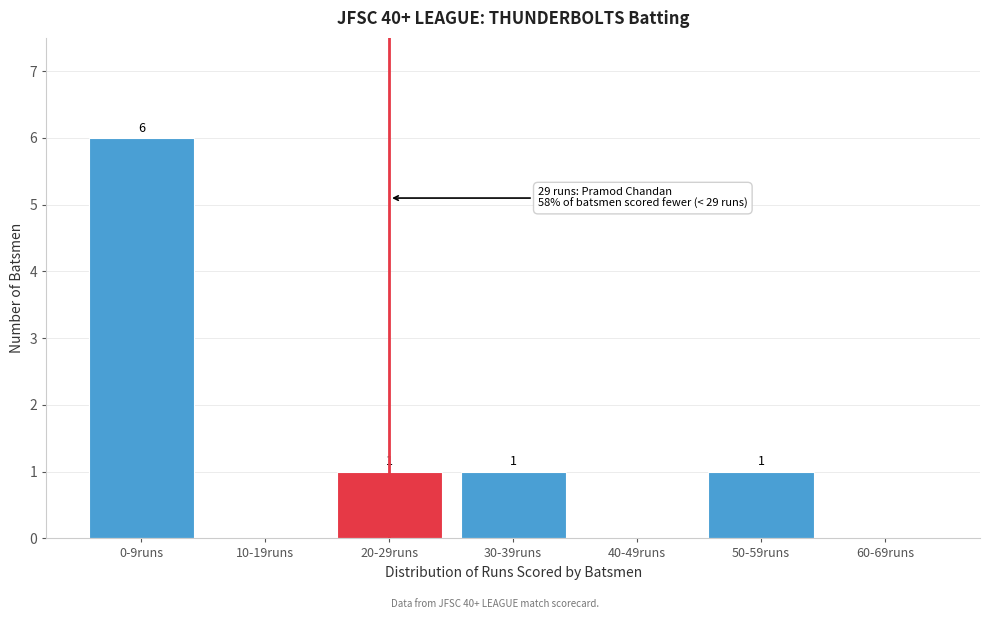

Reading left to right, list all the values displayed in this chart.

0-9runs=6	10-19runs=0	20-29runs=1	30-39runs=1	40-49runs=0	50-59runs=1	60-69runs=0